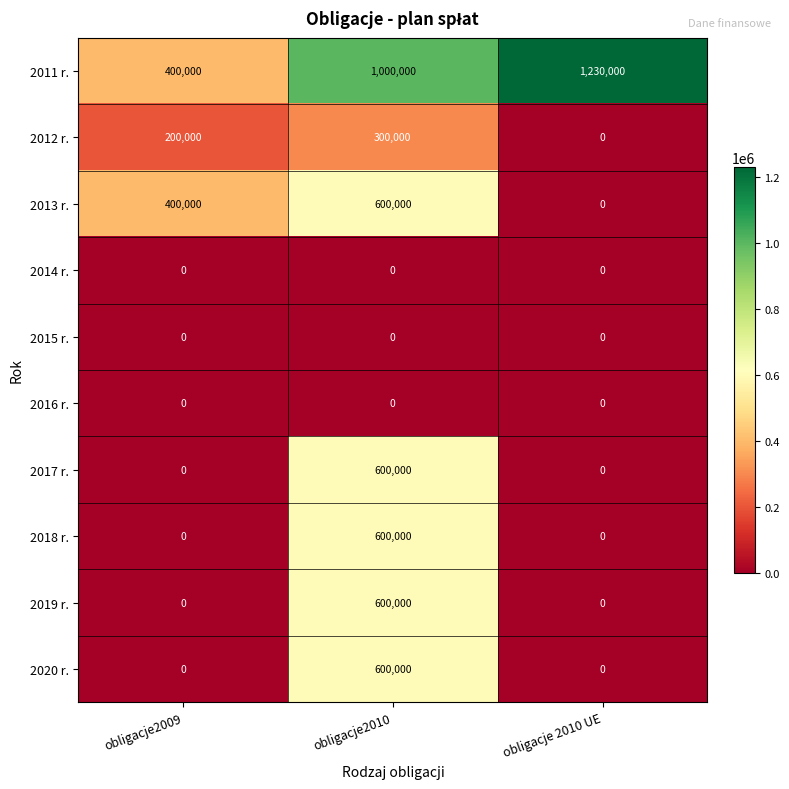

What is the greatest value displayed?

1230000